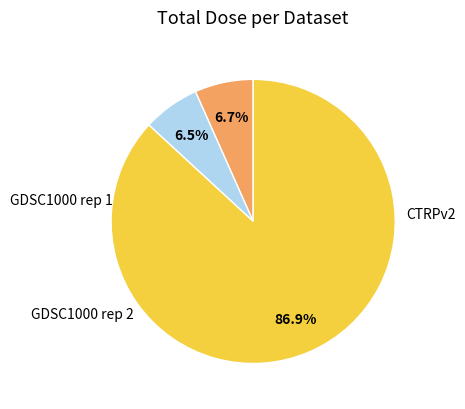

Is there a majority slice in this chart?

Yes